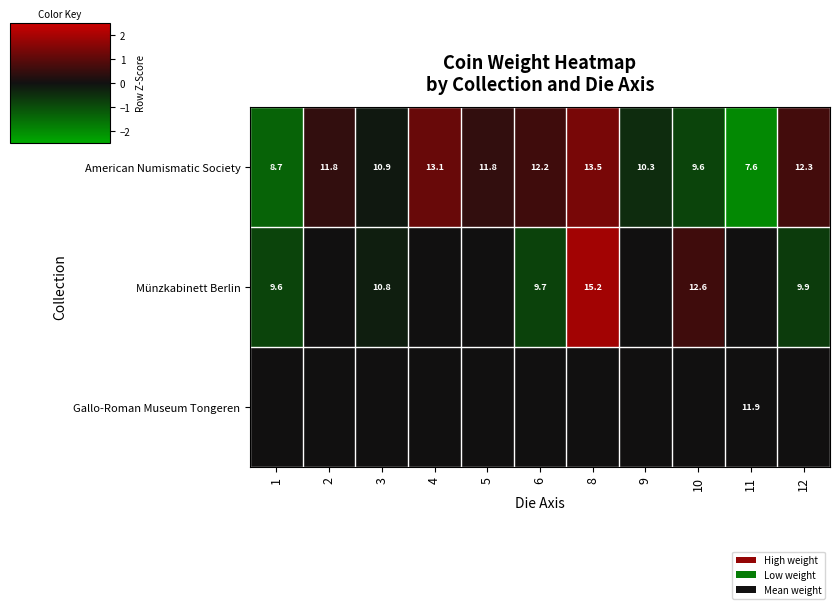

The Münzkabinett Berlin series shows 2.9 at 8. True or false?

False